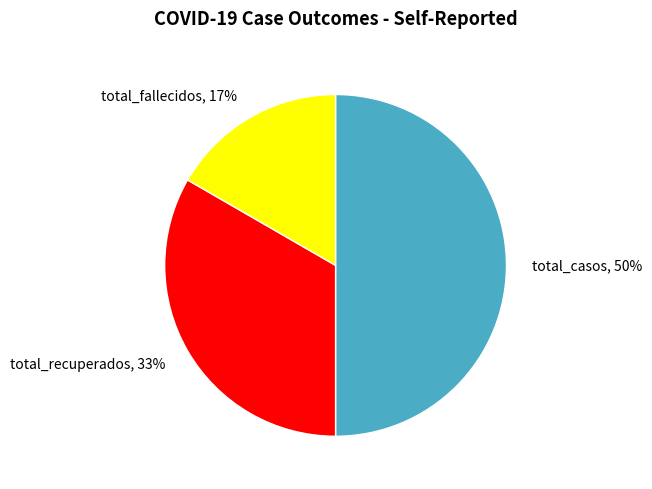

Is the sum of total_fallecidos and total_casos greater than half?

Yes